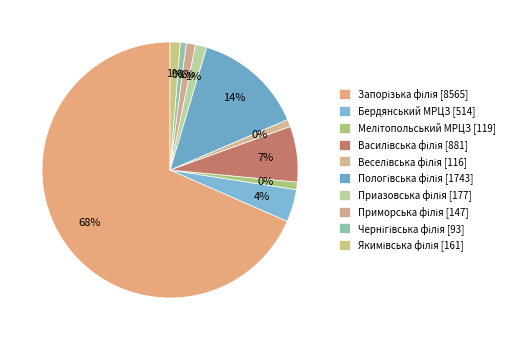

True or false: Бердянський МРЦЗ accounts for 4% of the total.

True